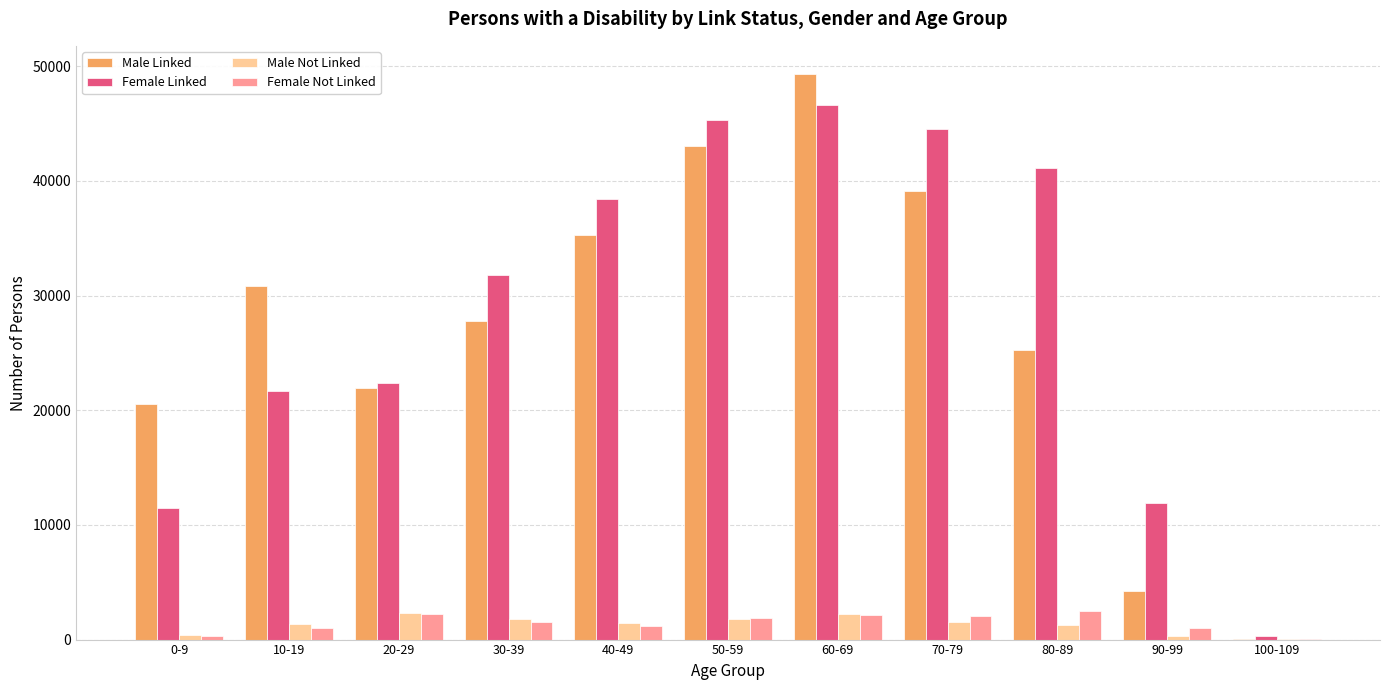

At which category is the sum across all series the highest?

60-69